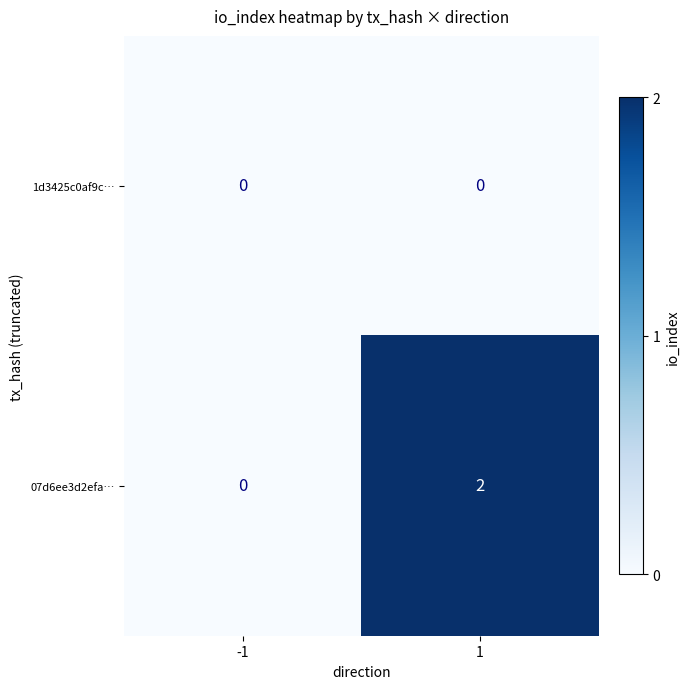

Which series has the largest total across all categories?

07d6ee3d2efa…